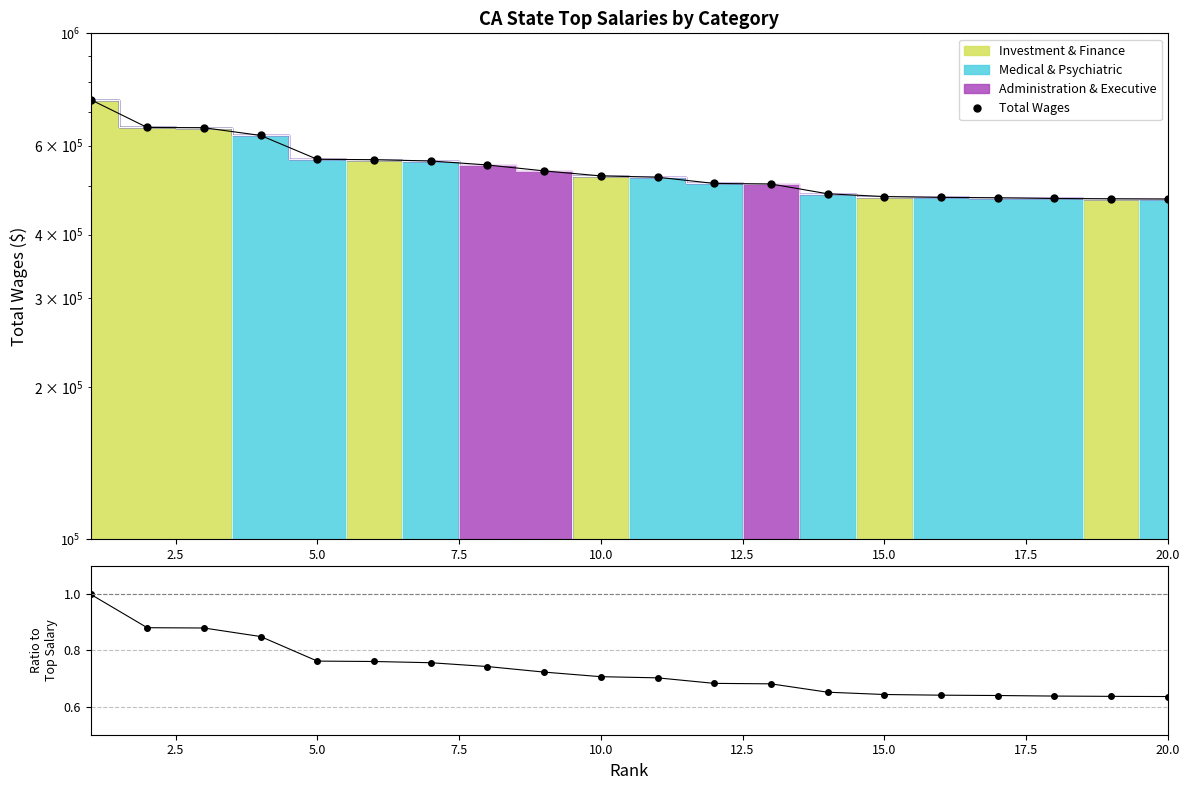

Reading right to left, list all the values displayed in this chart.

470294.4	470774.7	471524.4	472990.7	473883.4	475633.6	481713.9	503711.8	504947.6	519484.6	522556.0	534613.2	549254.2	559297.3	562527.7	563571.6	628218.3	650693.9	651443.8	739594.3